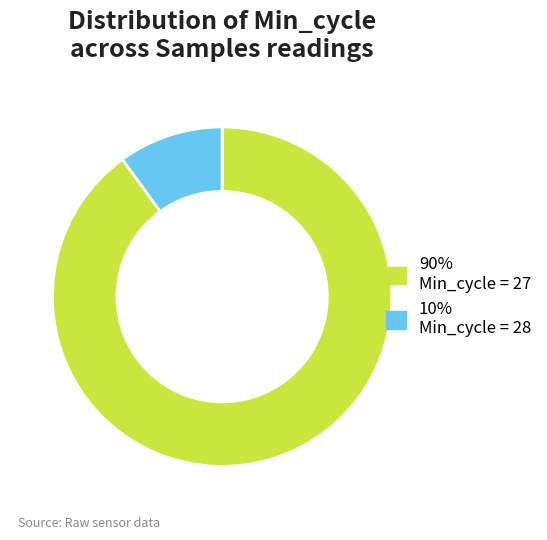

Combined, do 10% Min_cycle = 28 and 90% Min_cycle = 27 account for over 50%?

Yes